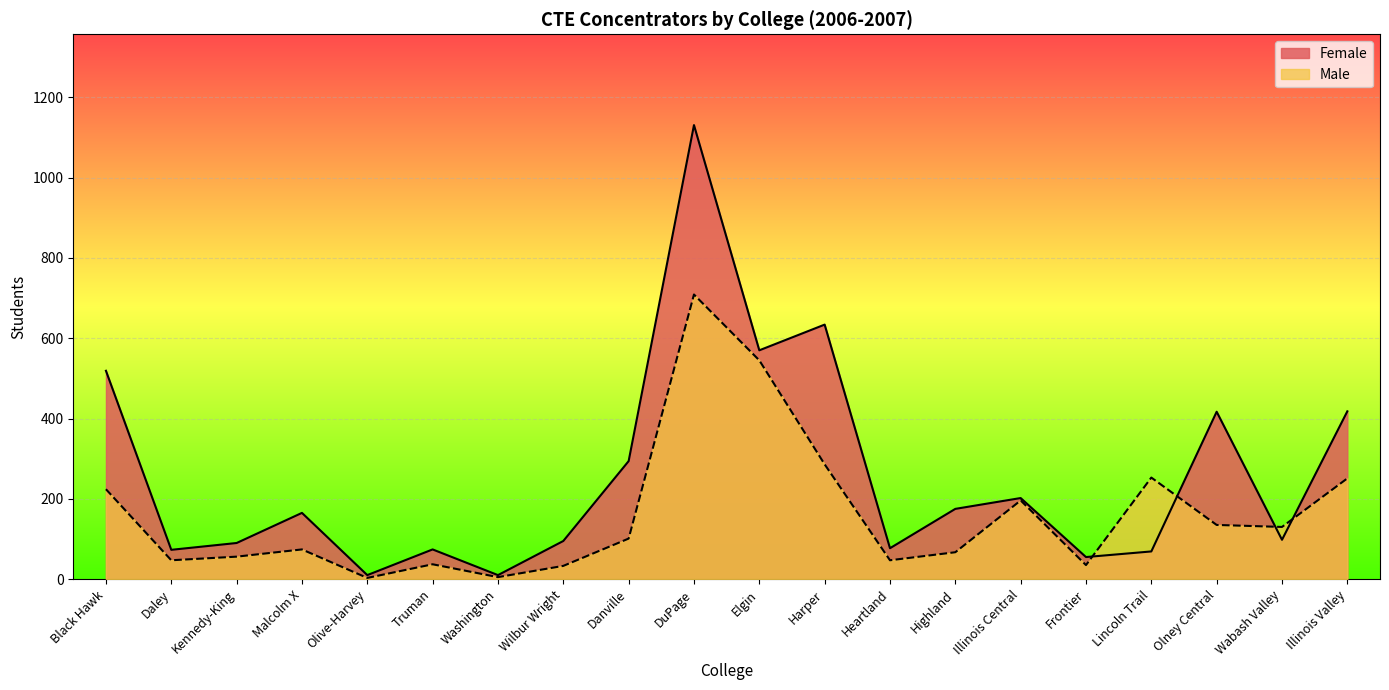

What is the maximum value shown in the chart?

1131